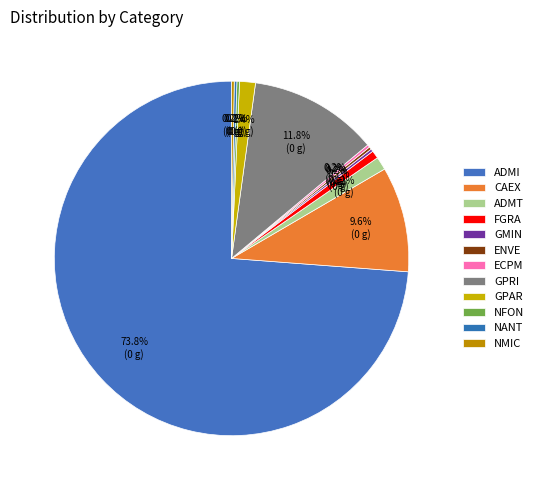

Which category has the biggest portion of the pie?

ADMI